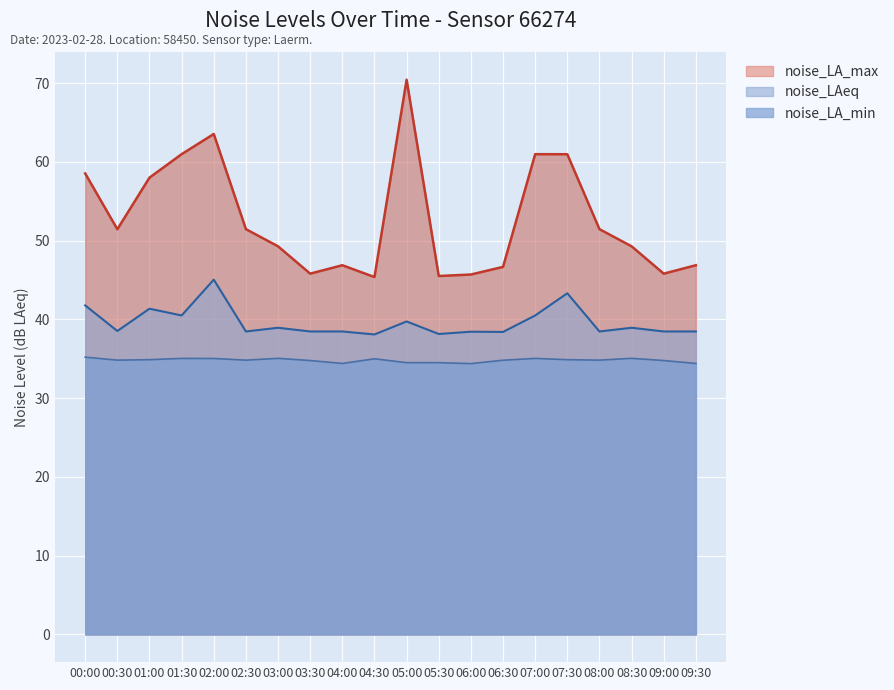

Is the value of noise_LAeq at 09:00 greater than the value of noise_LA_min at 09:30?

Yes